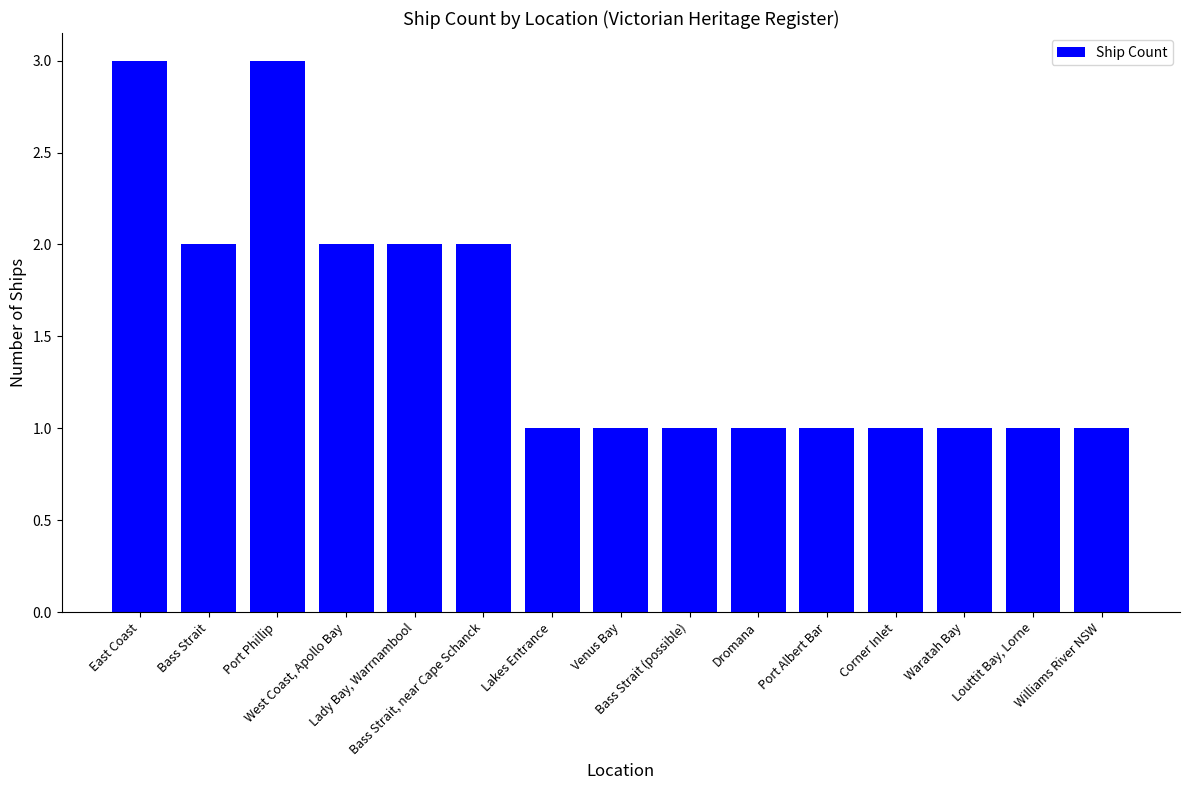

Reading left to right, transcribe all the data shown in this chart.

East Coast=3	Bass Strait=2	Port Phillip=3	West Coast, Apollo Bay=2	Lady Bay, Warrnambool=2	Bass Strait, near Cape Schanck=2	Lakes Entrance=1	Venus Bay=1	Bass Strait (possible)=1	Dromana=1	Port Albert Bar=1	Corner Inlet=1	Waratah Bay=1	Louttit Bay, Lorne=1	Williams River NSW=1